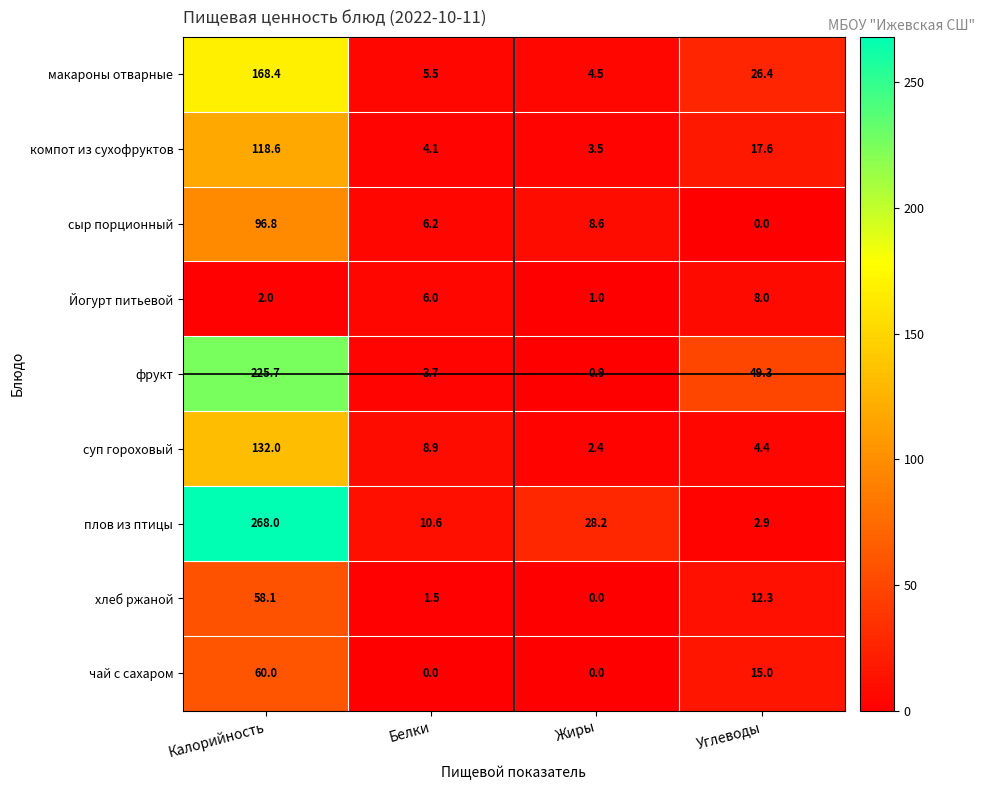

How many series are shown in this chart?

9